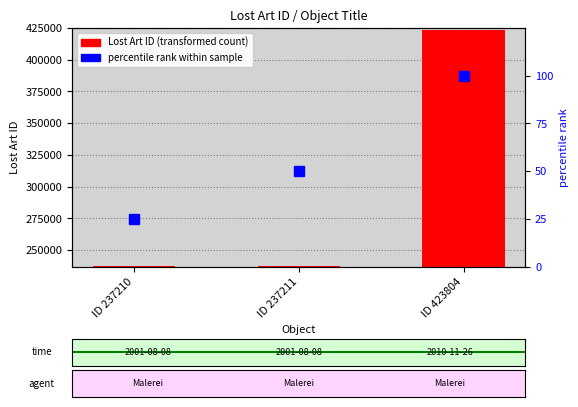

What is the total value across all series at ID 237210?

237235